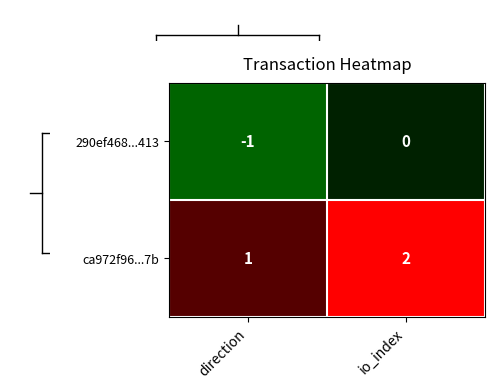

Where is 290ef468...413 nearest to the value 0?

io_index